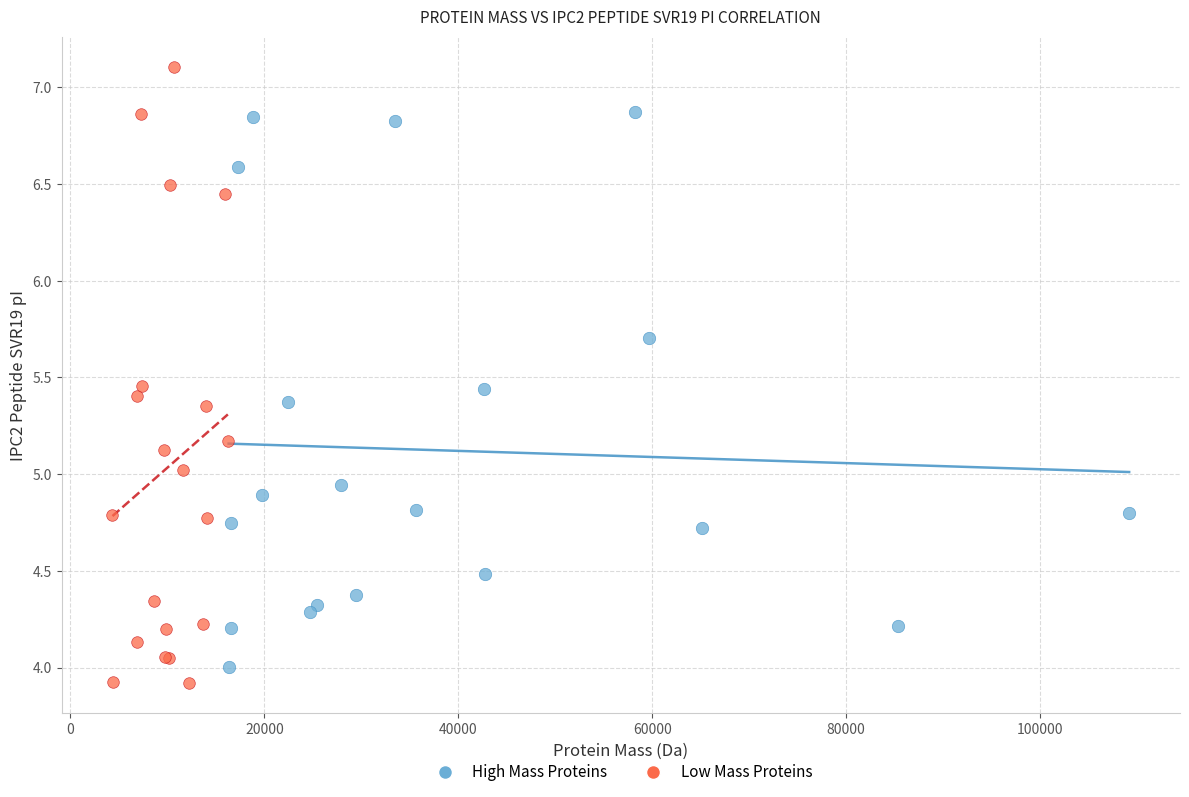

Which series contains the highest Y value?

Low Mass Proteins